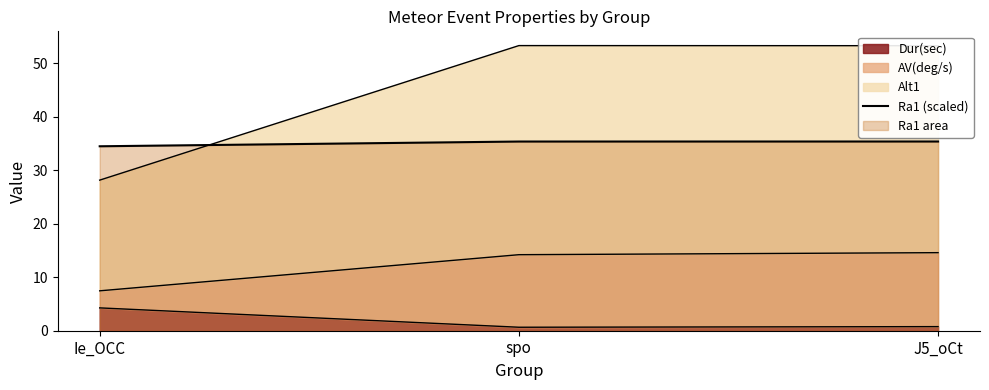

What is the difference between the second highest and minimum values?

0.9